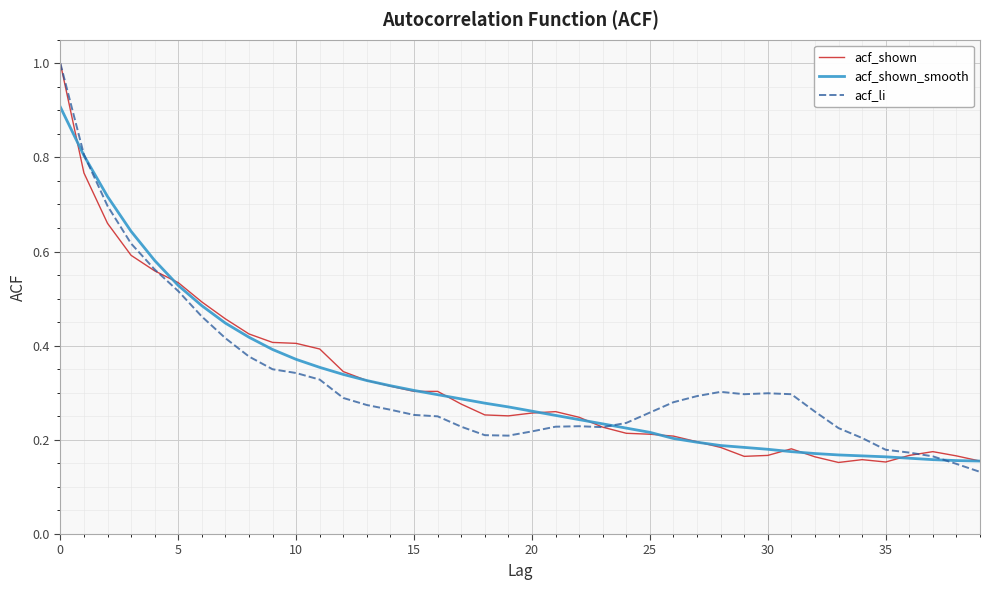

What is the greatest value displayed?

1.0